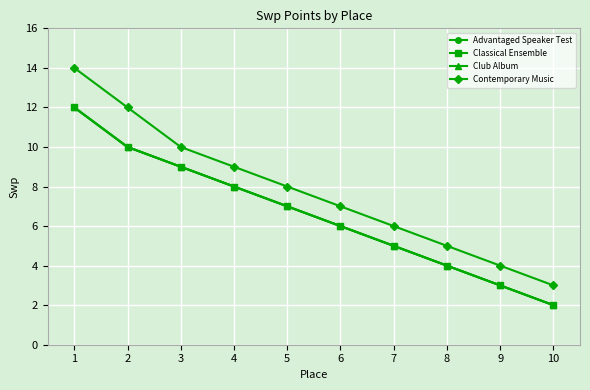

Which series changed the most between 3 and 4?

Advantaged Speaker Test